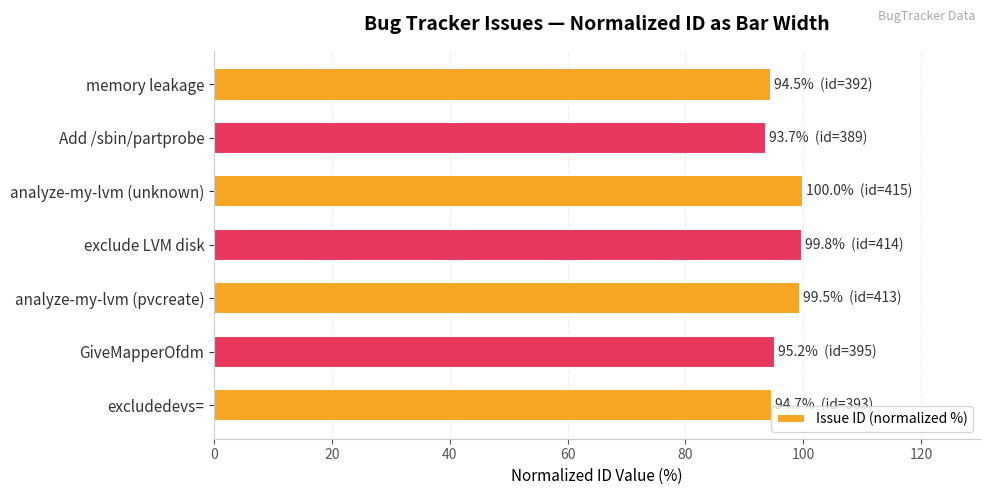

The value at excludedevs= is 94.7. True or false?

True